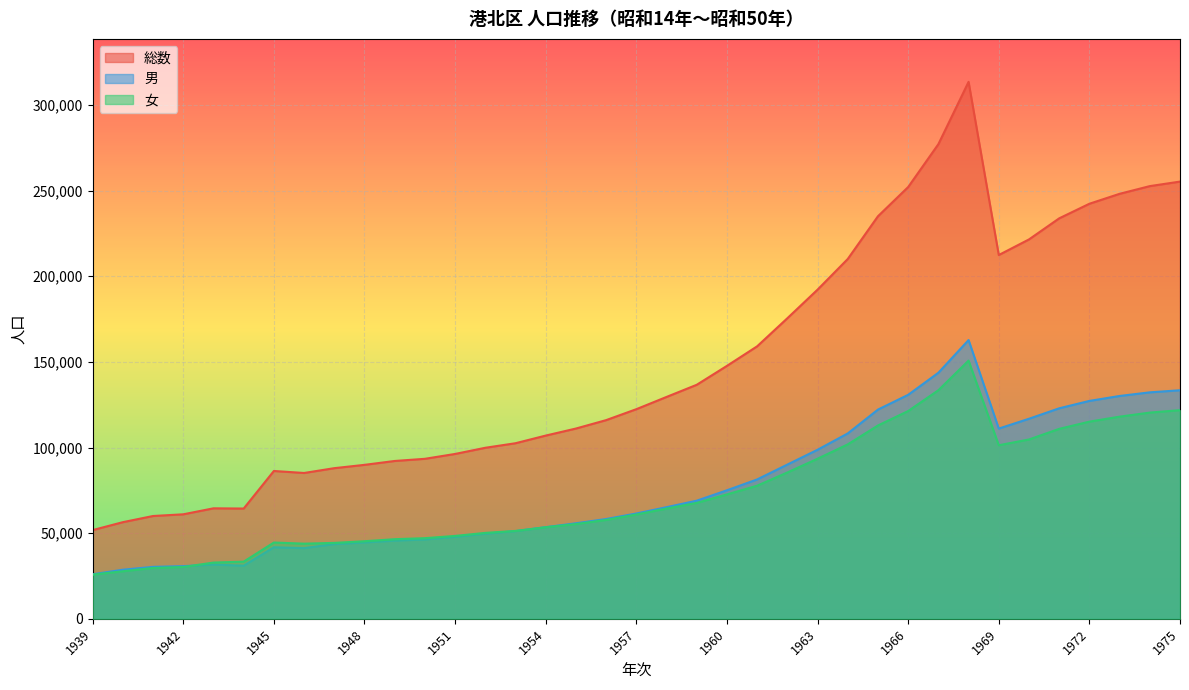

What is the value of the 女 point at the 5th from the left?

32843